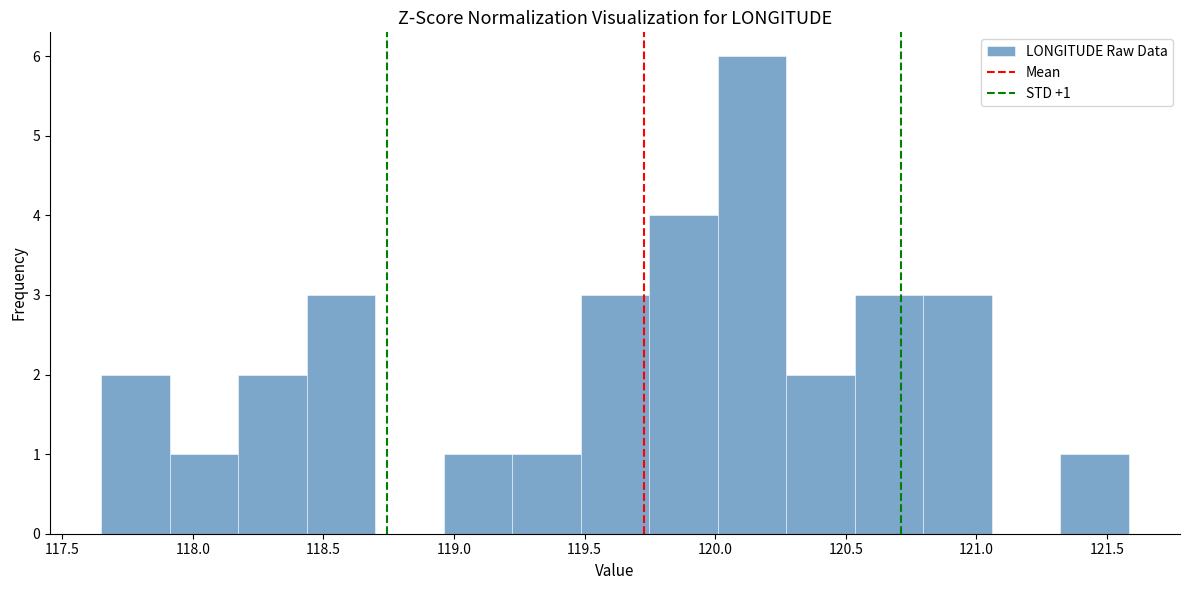

Over which range of the x-axis is the bar tallest?

120.00 to 120.25